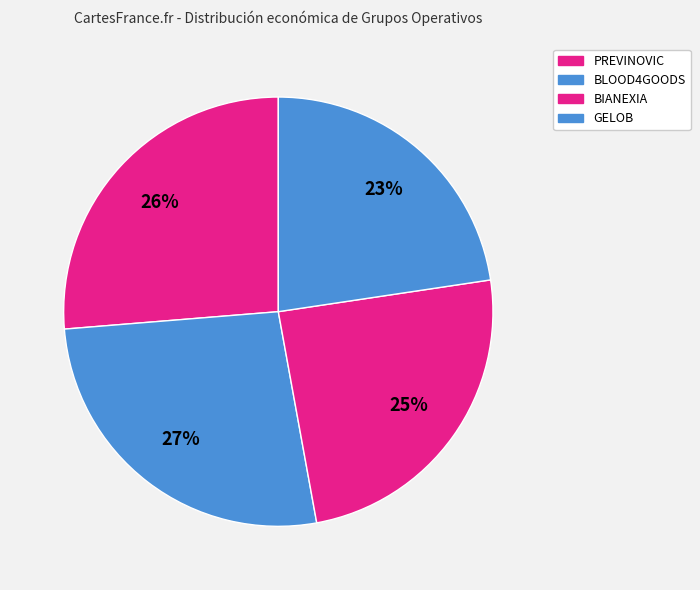

Between BLOOD4GOODS and GELOB, which is larger?

BLOOD4GOODS